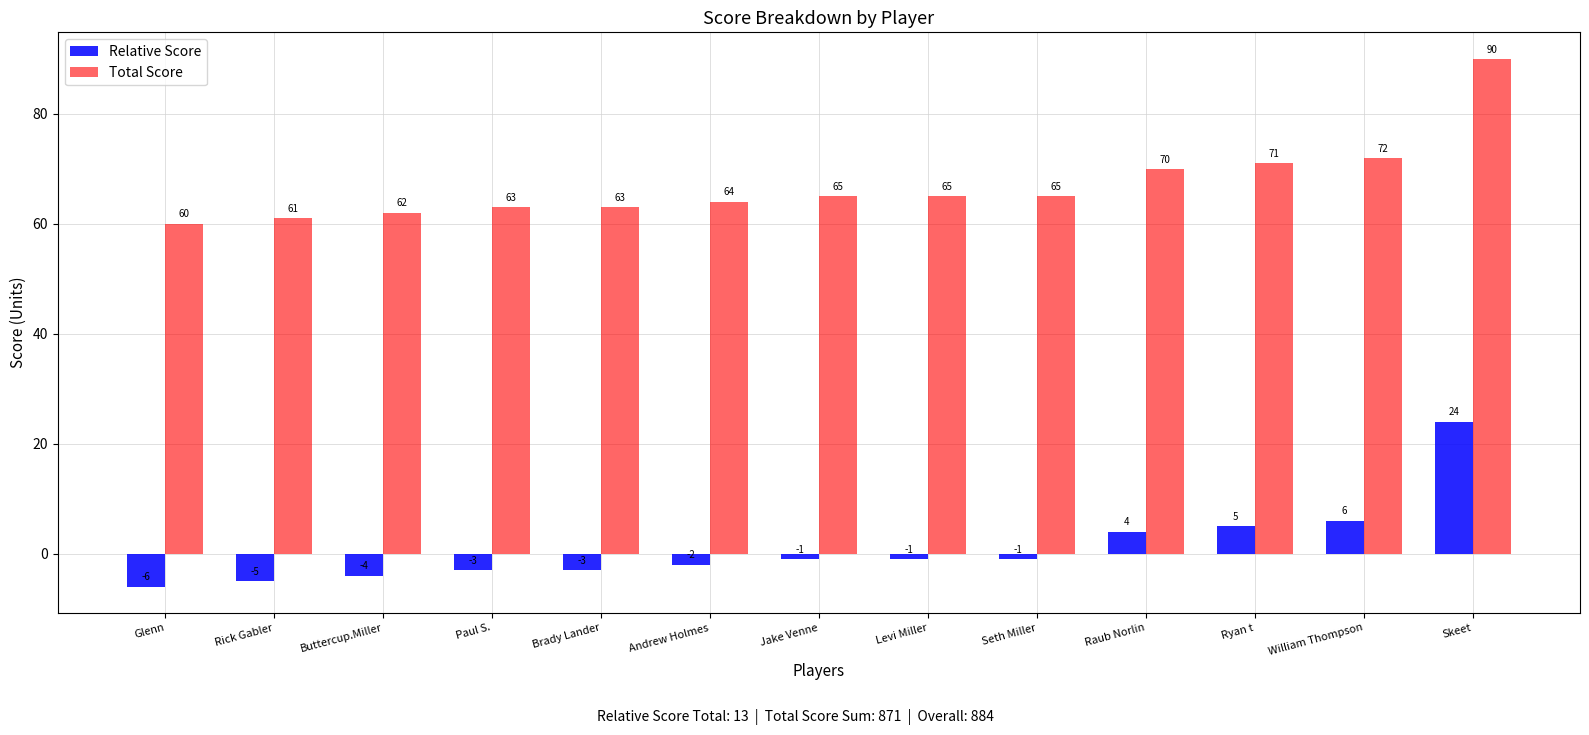

What is the difference between the highest and lowest values at Paul S.?

66